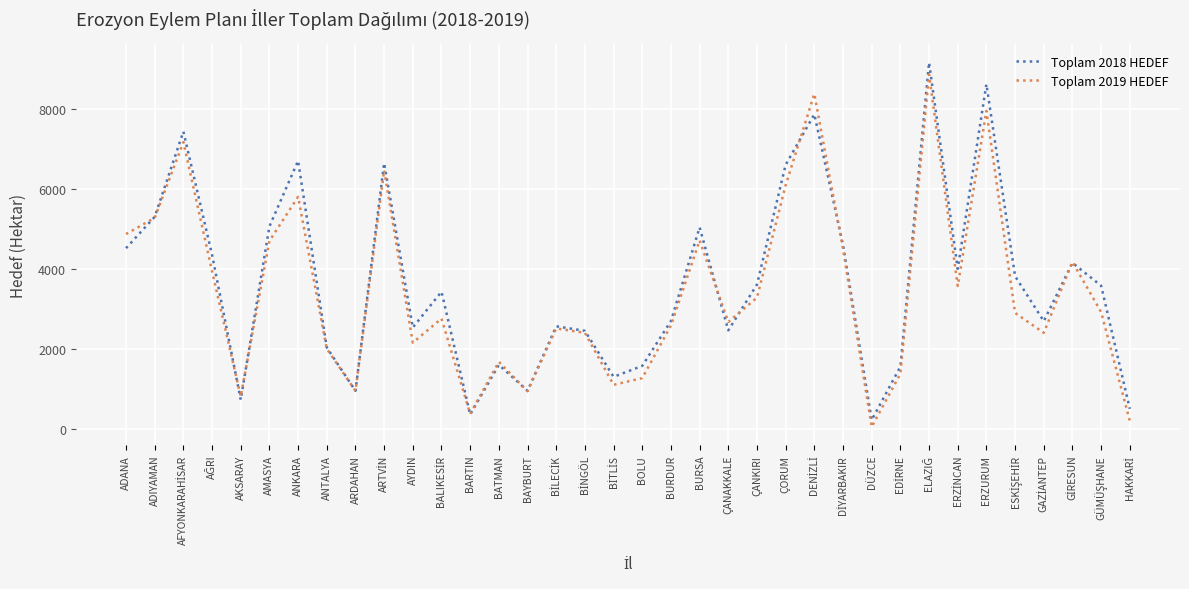

True or false: Toplam 2018 HEDEF has a value of 3879 at ÇANAKKALE.

False